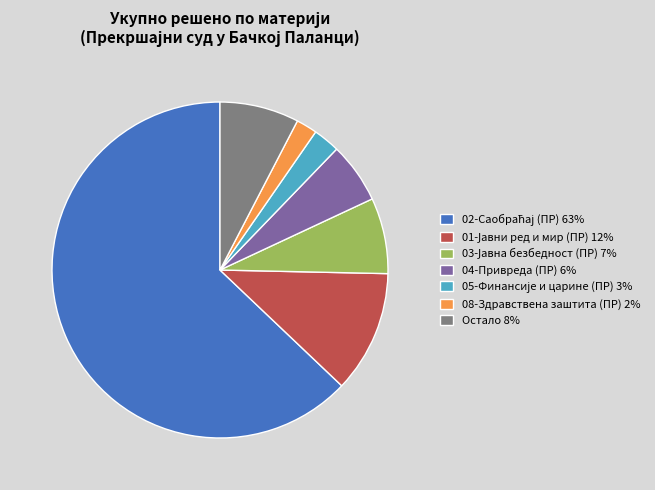

Is it true that 08-Здравствена заштита (ПР) 2% is 2% of the pie?

True